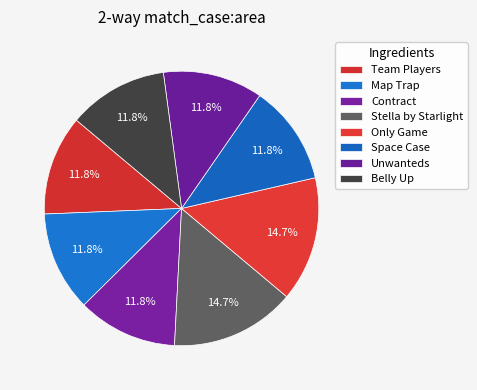

Is it true that Belly Up is 12% of the pie?

True